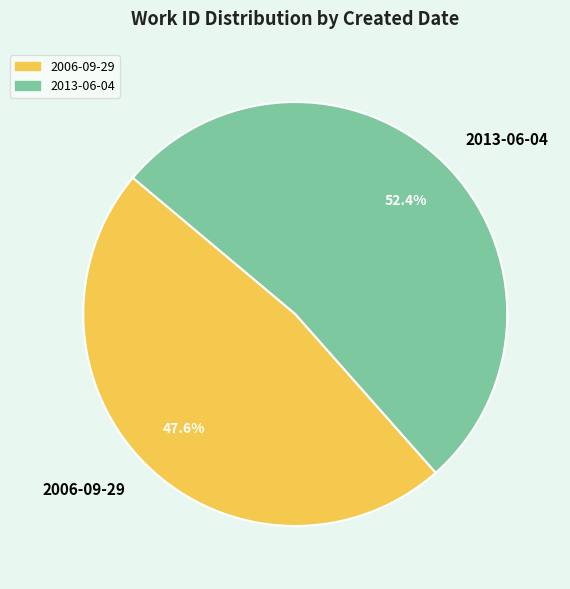

Does any single category account for the majority?

Yes